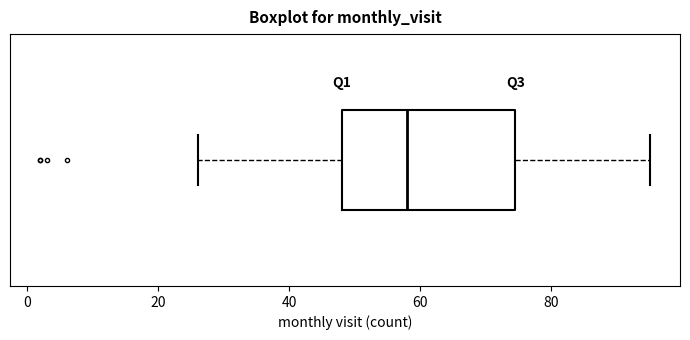

Read this box plot against the x-axis: the position of the median line, the range covered by the box, and the ends of both whiskers. The values are not printed on the chart, so give them approximately, as read against the axis.

median 58, box 48 to 74, whiskers 26 to 96